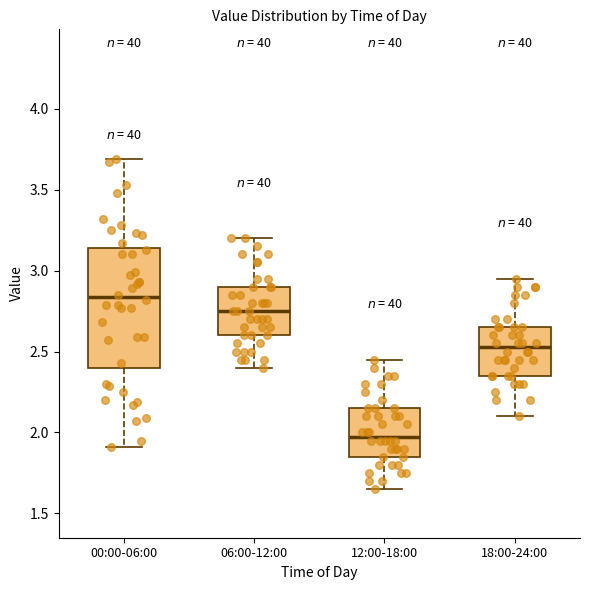

Reading left to right, read every box against the y-axis: the position of its median line, the range the box covers, and the ends of its whiskers. The values are not printed on the chart, so give them approximately, as read against the axis.

00:00-06:00: median 2.85, box 2.40 to 3.15, whiskers 1.90 to 3.70
06:00-12:00: median 2.75, box 2.60 to 2.90, whiskers 2.40 to 3.20
12:00-18:00: median 2.00, box 1.85 to 2.15, whiskers 1.65 to 2.45
18:00-24:00: median 2.55, box 2.35 to 2.65, whiskers 2.10 to 2.95